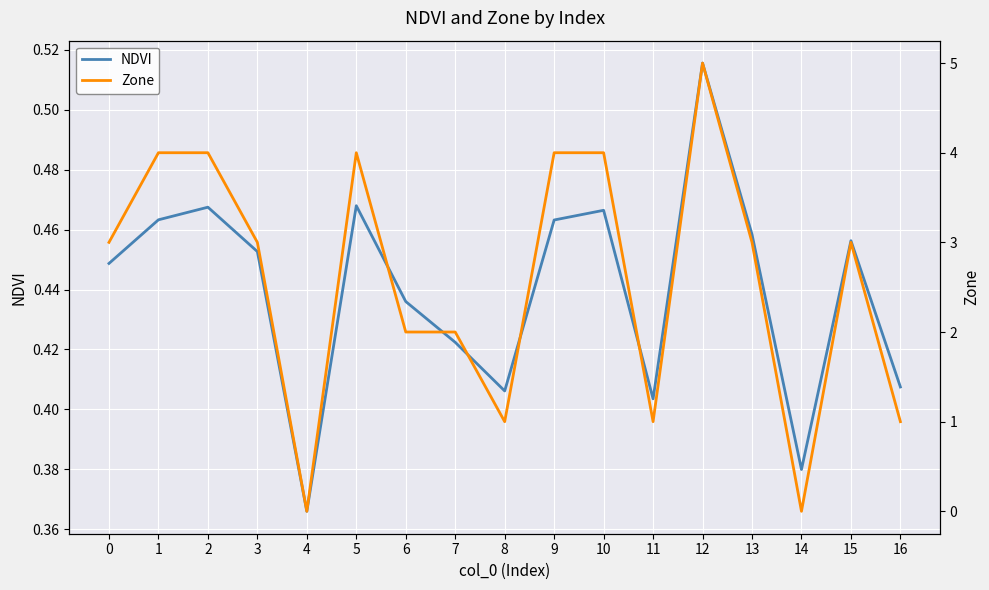

Is the value of Zone at 6 greater than the value of NDVI at 1?

Yes